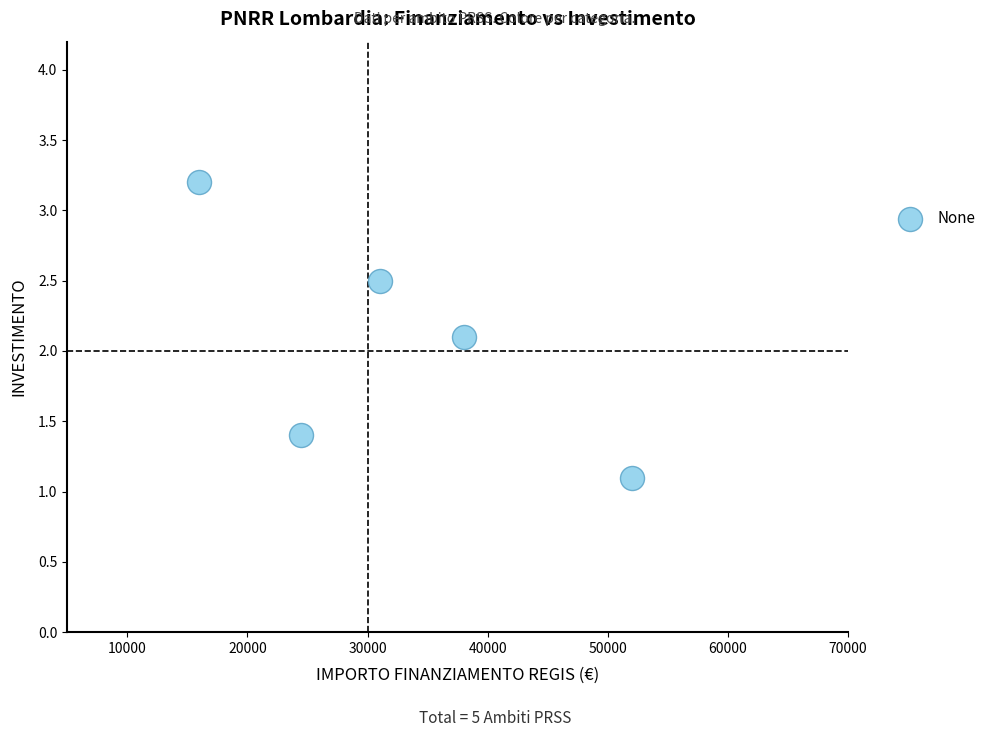

What is the average Y value?

2.1